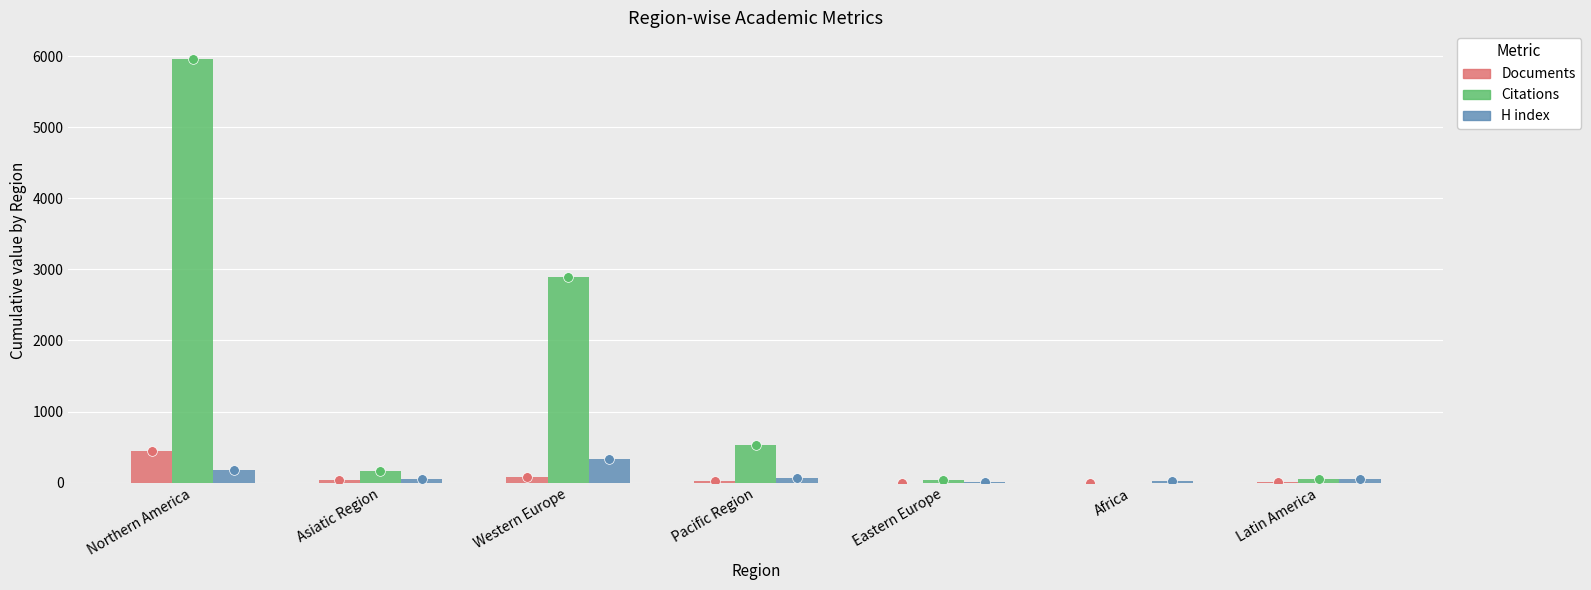

At which label is Citations closest to 2979?

Western Europe